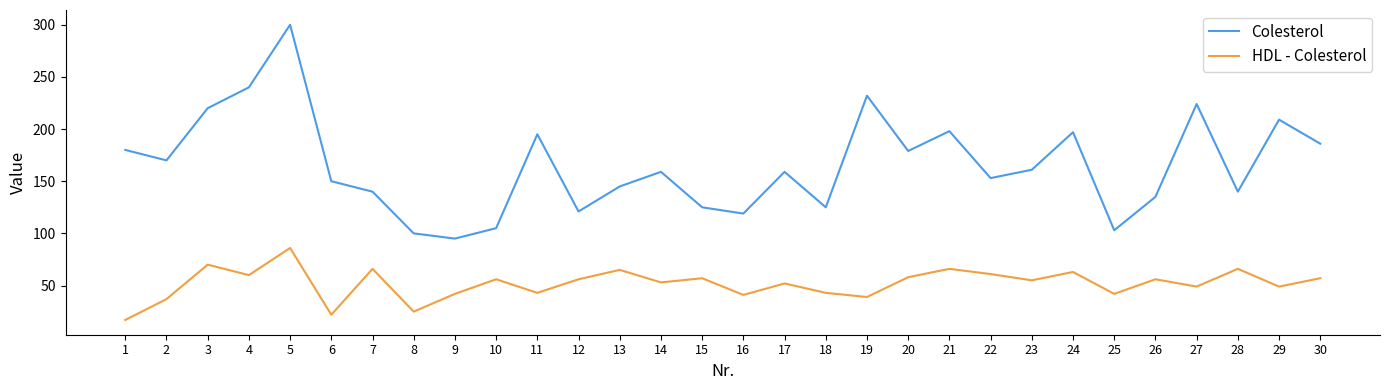

What is the difference between the highest and lowest values at 29?

160